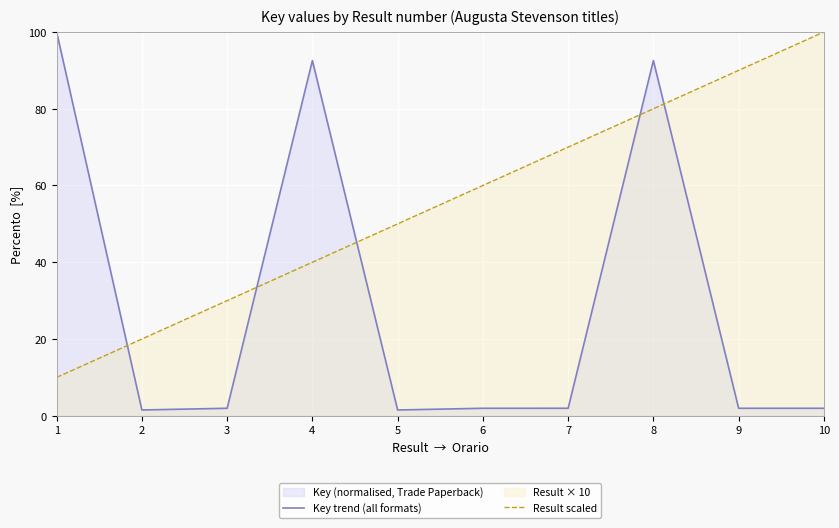

Rank the series by their average value, from highest to lowest.

Result scaled, Key trend (all formats)